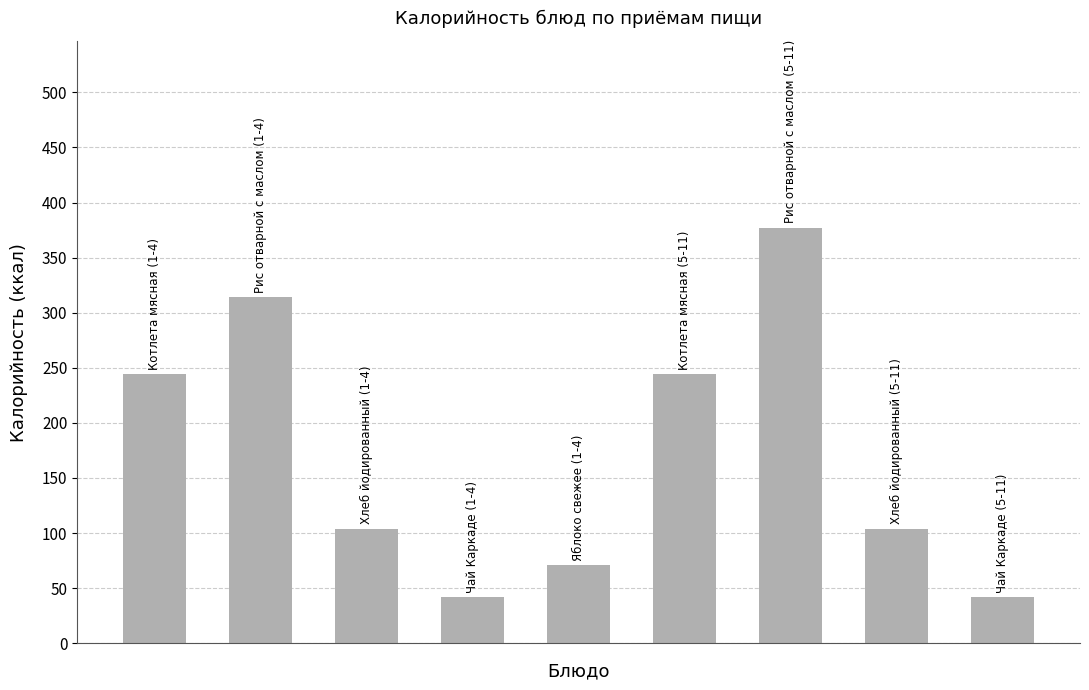

What is the value of the 9th bar from the left?

42